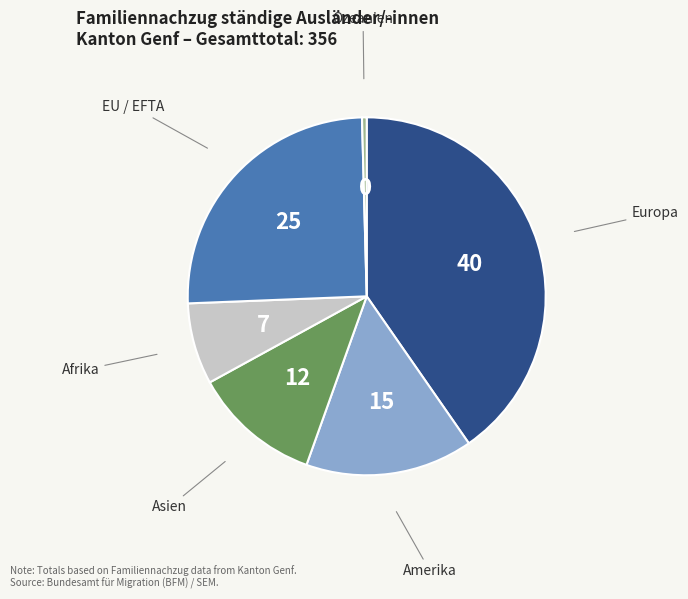

Is there any slice that represents more than half of the pie?

No